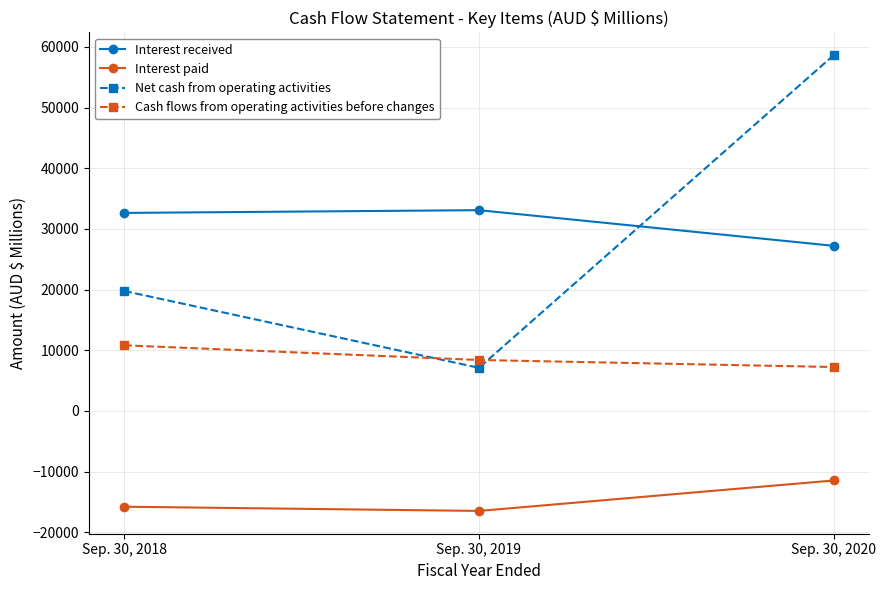

What are all the series names shown in the legend?

Interest received, Interest paid, Net cash from operating activities, Cash flows from operating activities before changes